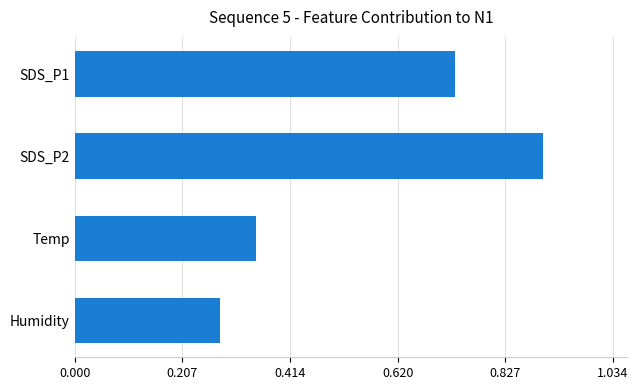

What is the label of the 3rd bar from the top?

Temp